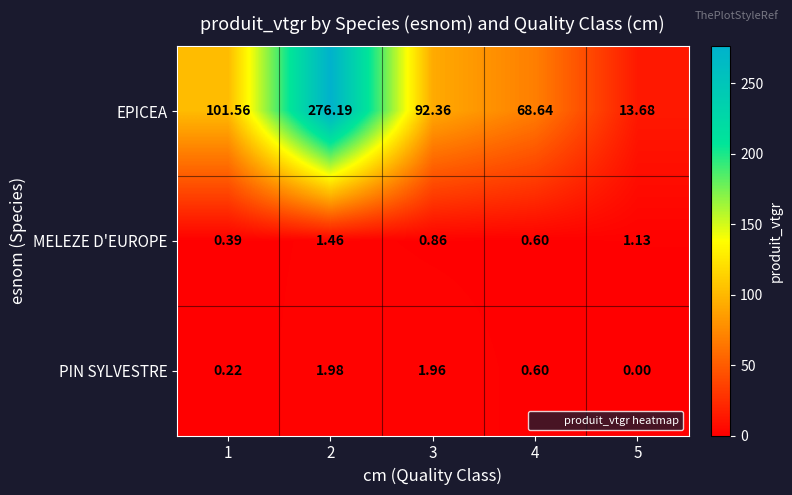

What is the maximum value shown in the chart?

276.2